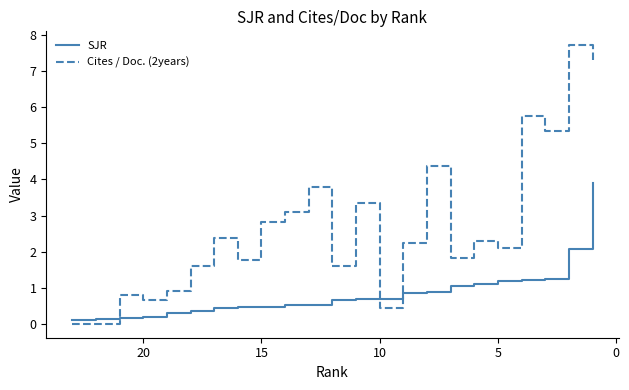

After their last crossing, which series has the higher values: SJR or Cites / Doc. (2years)?

Cites / Doc. (2years)